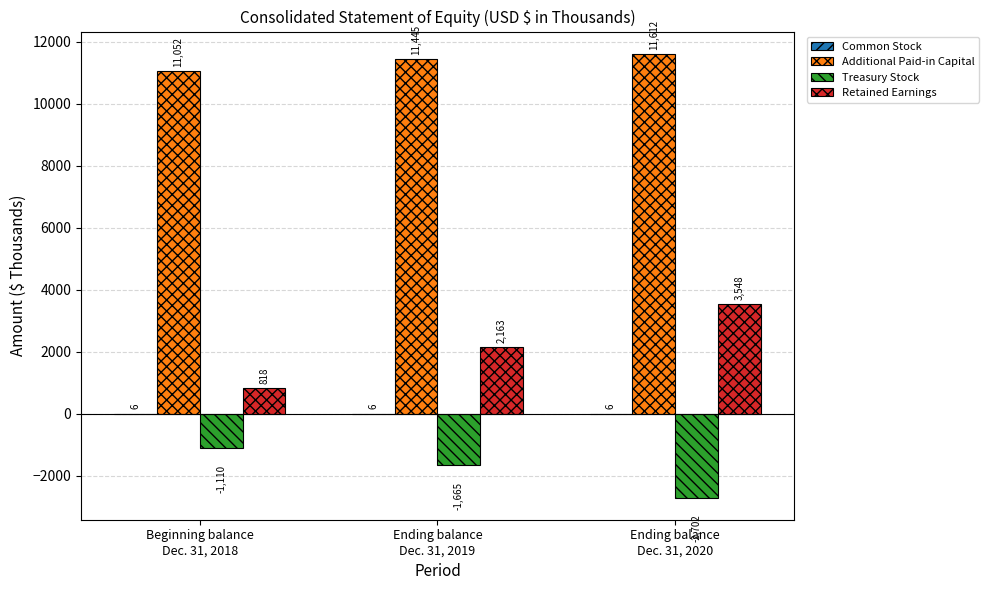

What is the average value of the Treasury Stock series?

-1826